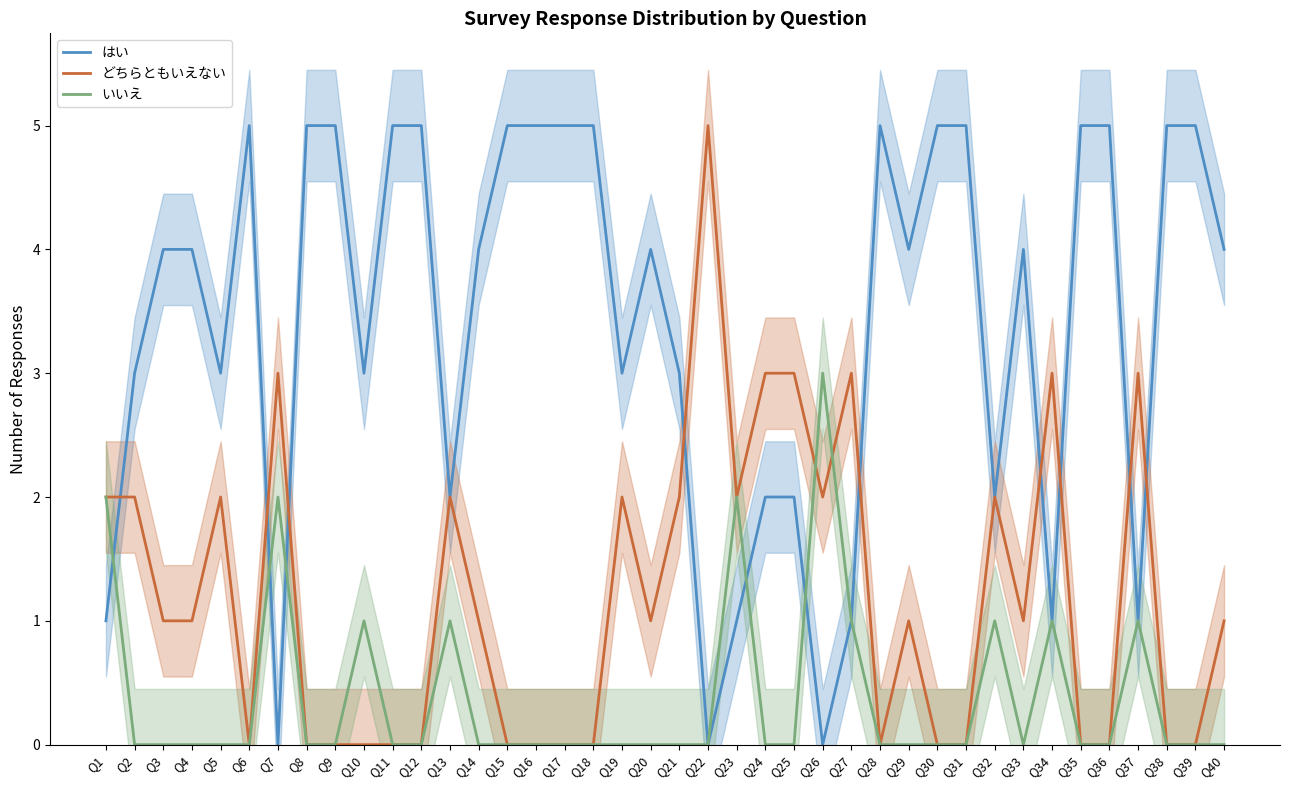

Between Q10 and Q6, which is larger?

Q6